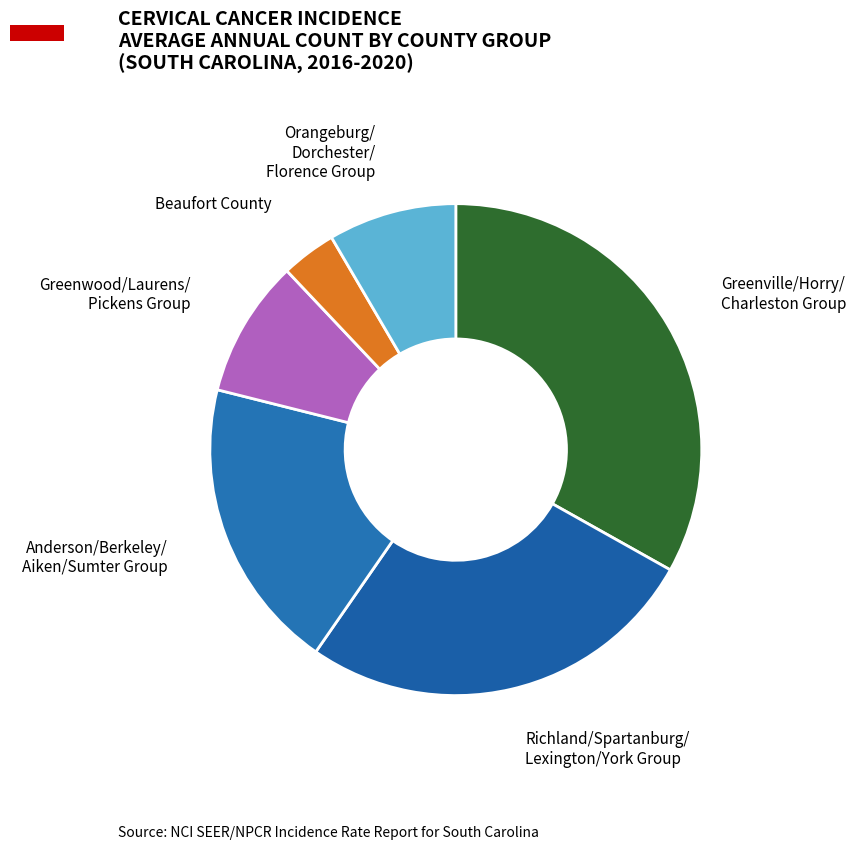

How many segments does this pie chart have?

6